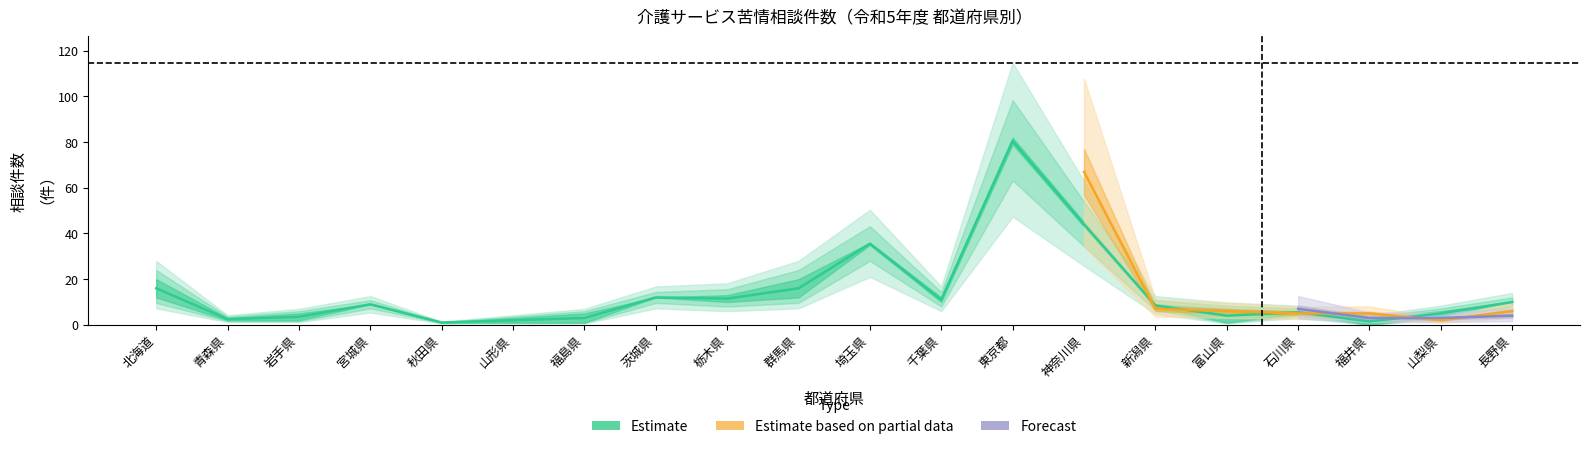

Which has a higher value, 青森県 or 福井県?

青森県